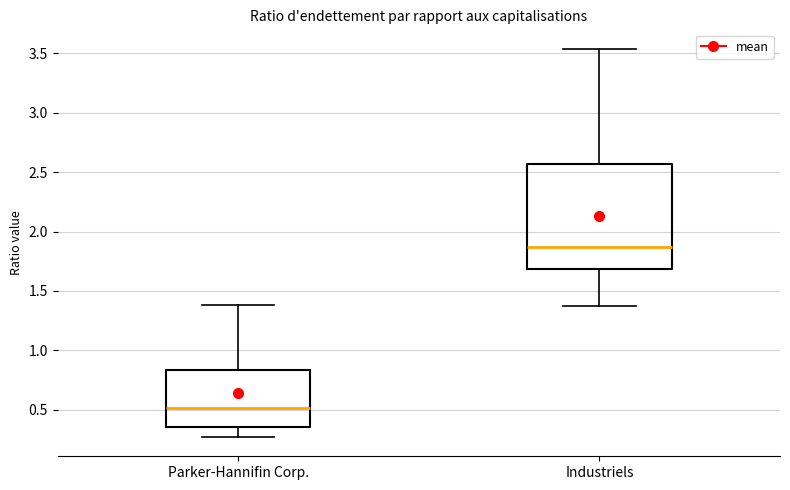

Reading left to right, transcribe this box plot: for each box, give where its median line is, the range the box spans, and where its two whiskers end, as read against the y-axis. The values are not printed on the chart, so give them approximately, as read against the axis.

Parker-Hannifin Corp.: median 0.50, box 0.35 to 0.85, whiskers 0.25 to 1.40
Industriels: median 1.85, box 1.70 to 2.55, whiskers 1.35 to 3.55